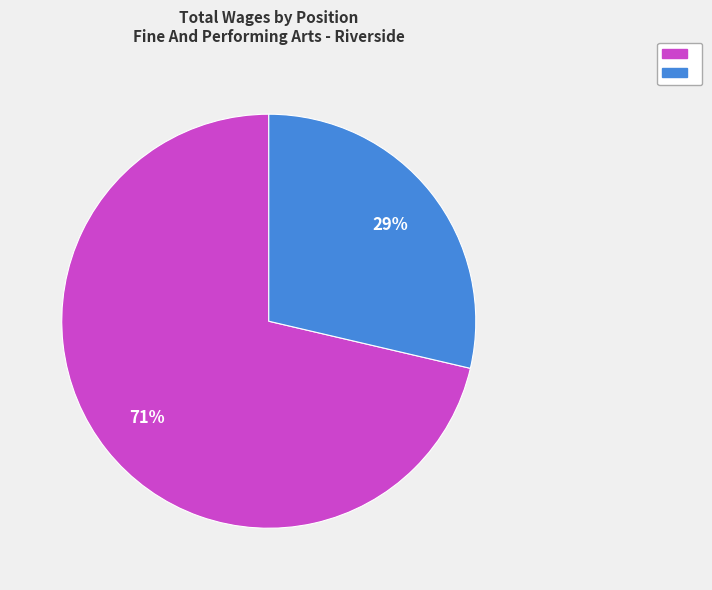

To the nearest percent, what is the average slice percentage?

50%